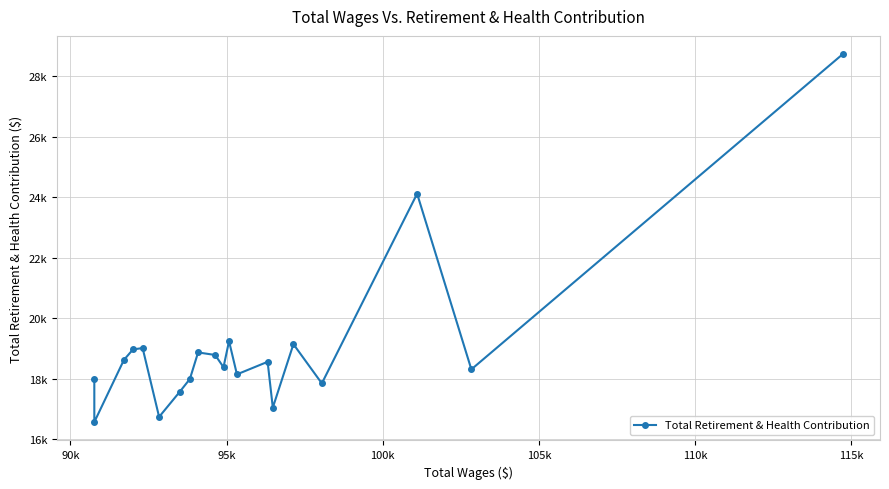

What is the maximum value shown in the chart?

28722